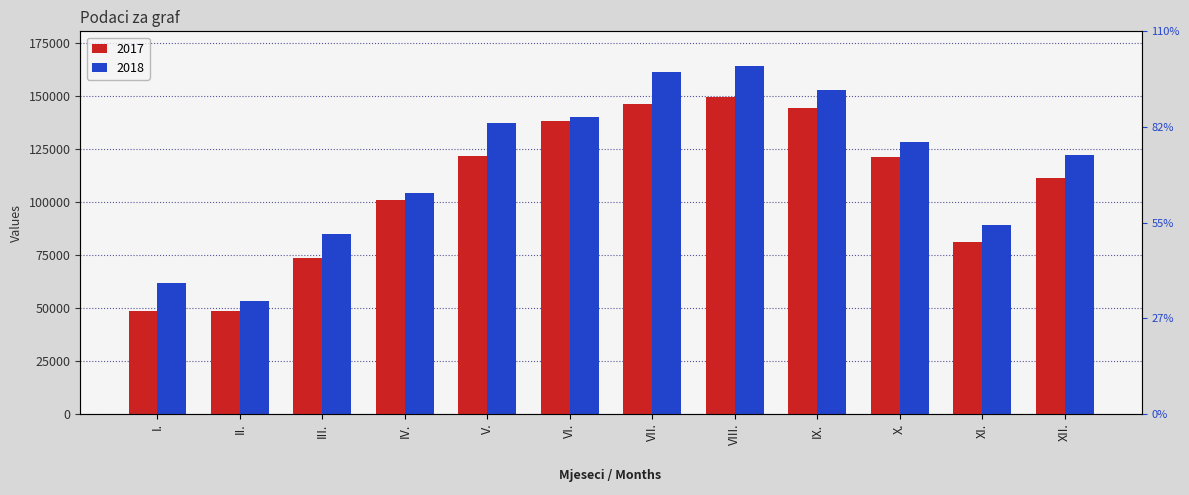

Which series has the widest spread of values?

2018